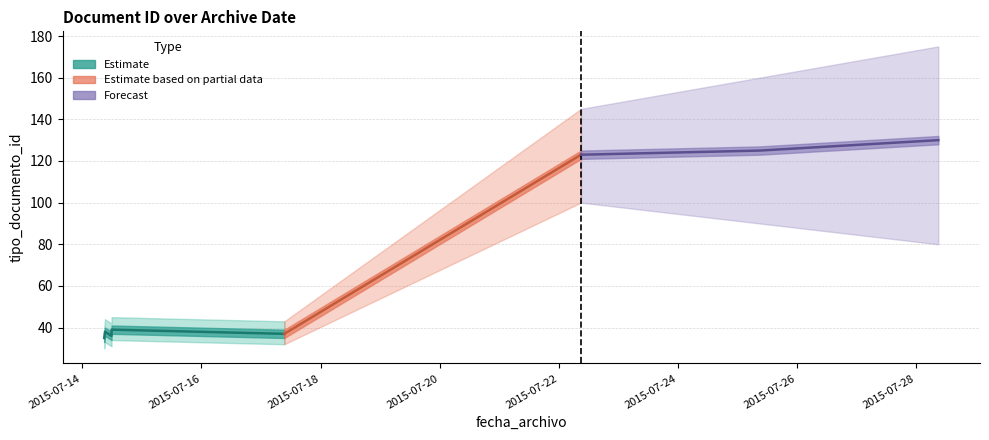

What is the smallest value displayed?

35